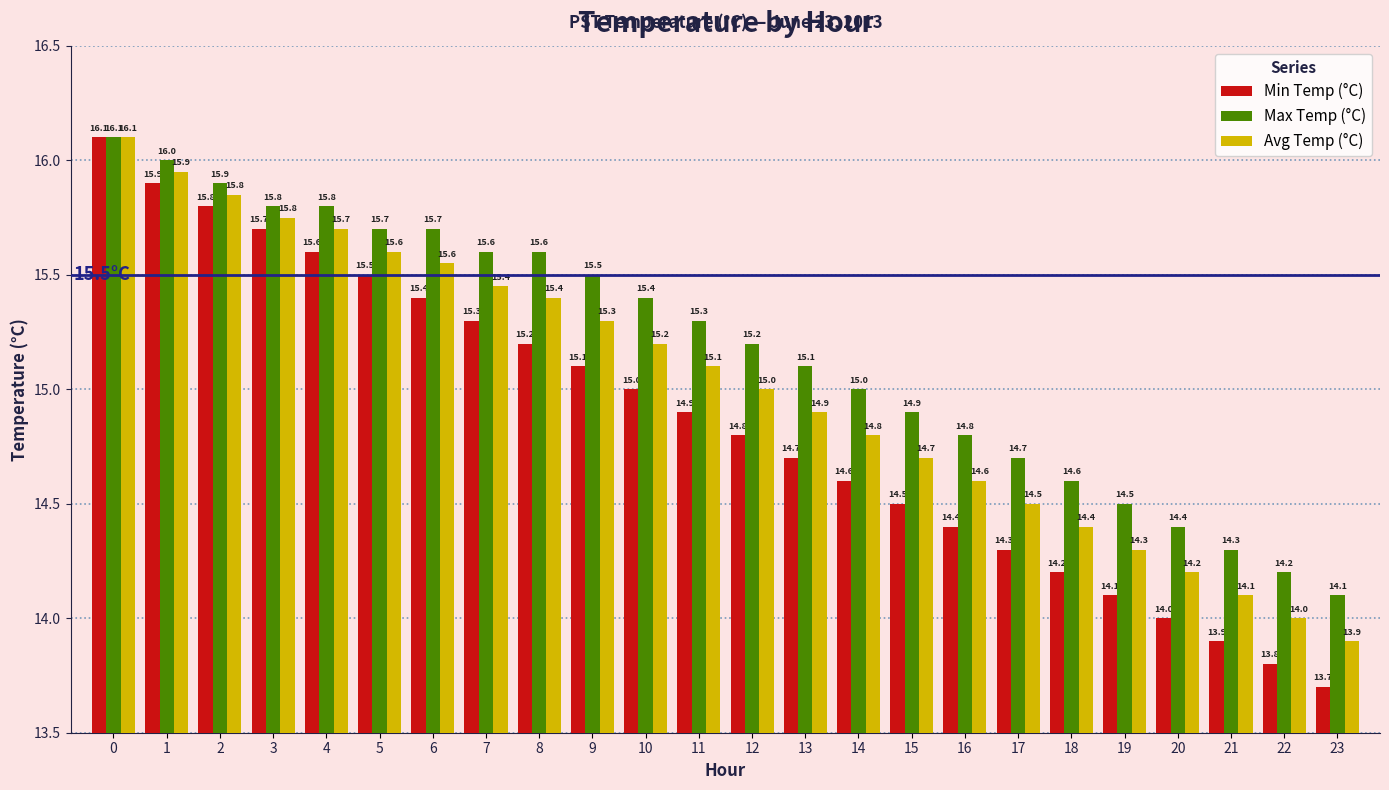

At 9, list the series in order from largest to smallest.

Max Temp (°C), Avg Temp (°C), Min Temp (°C)